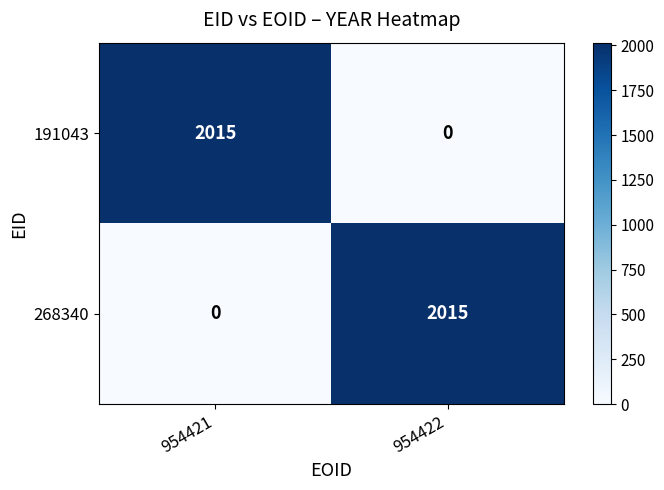

Rank the series at 954422 from lowest to highest value.

191043, 268340